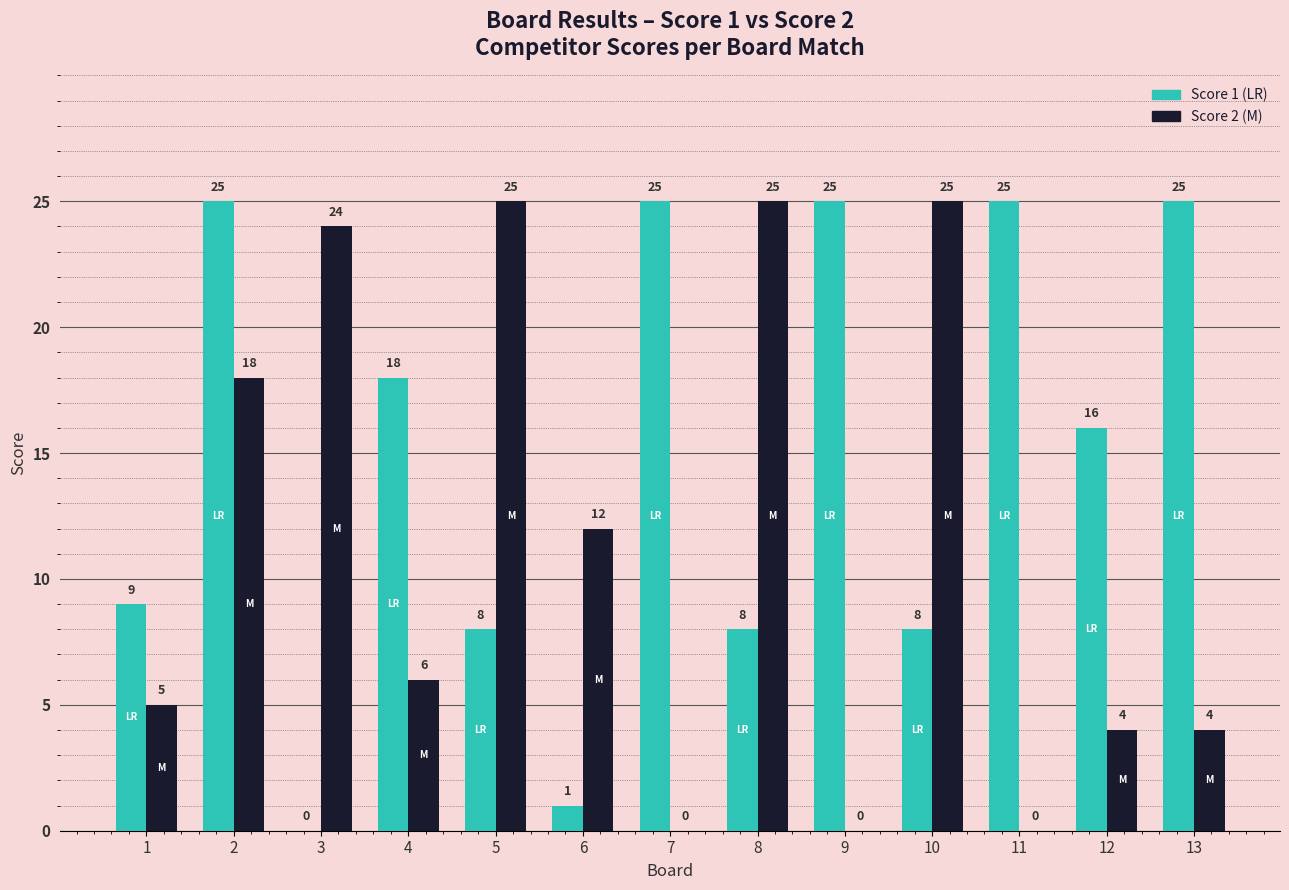

What is the total value across all series at 3?

24